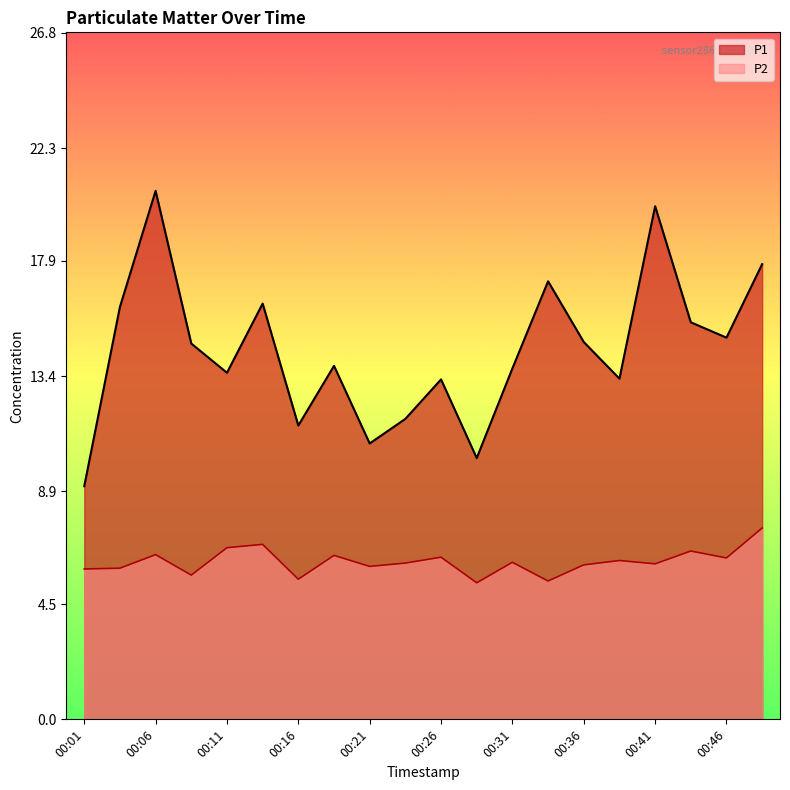

Which has a higher value, 00:19 or 00:43?

00:43